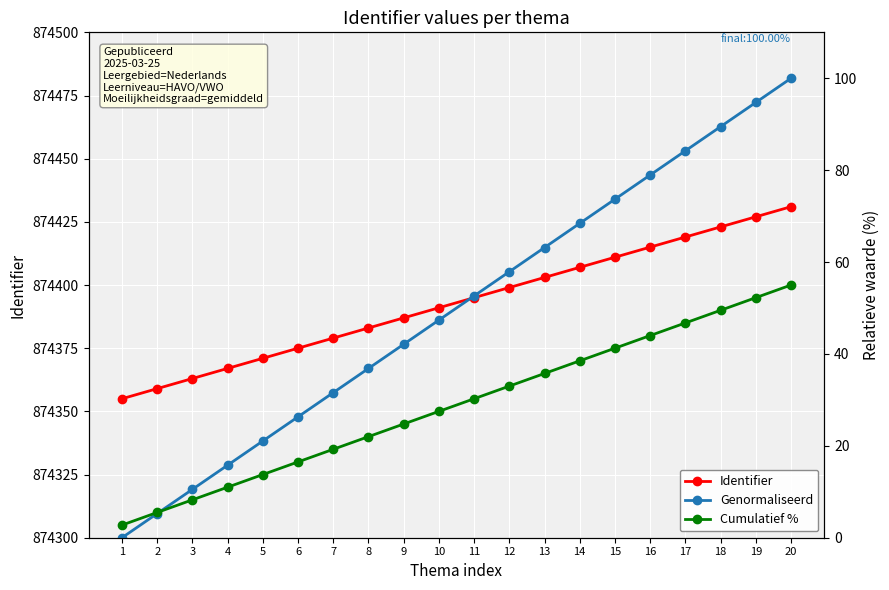

True or false: Cumulatief % has more than 2 interior local peaks.

False